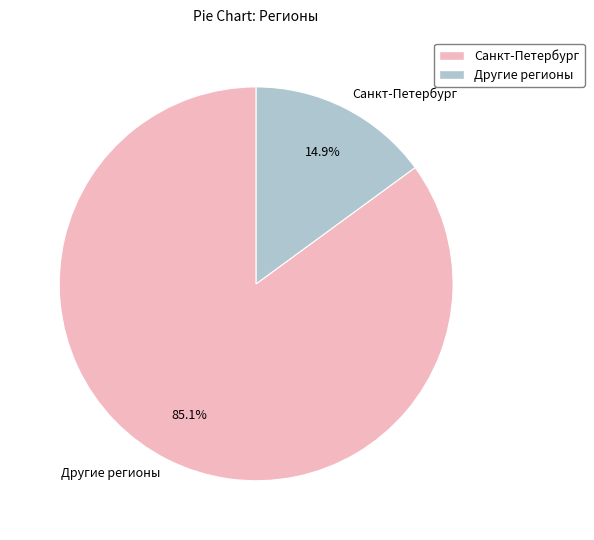

Which slice is the smallest?

Санкт-Петербург